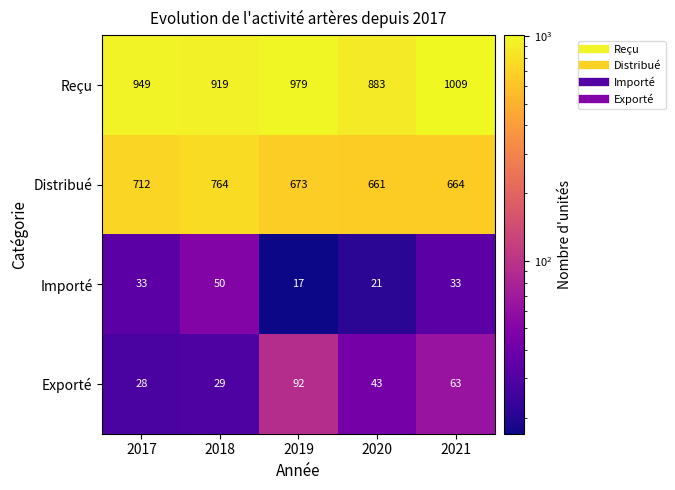

Which category has the lowest value across all series?

2019